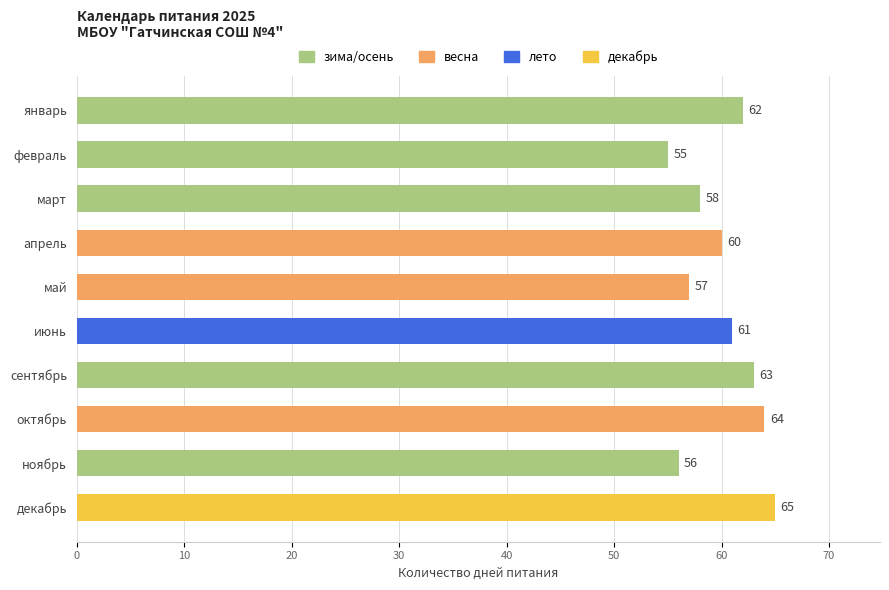

How many distinct data groups are displayed?

1